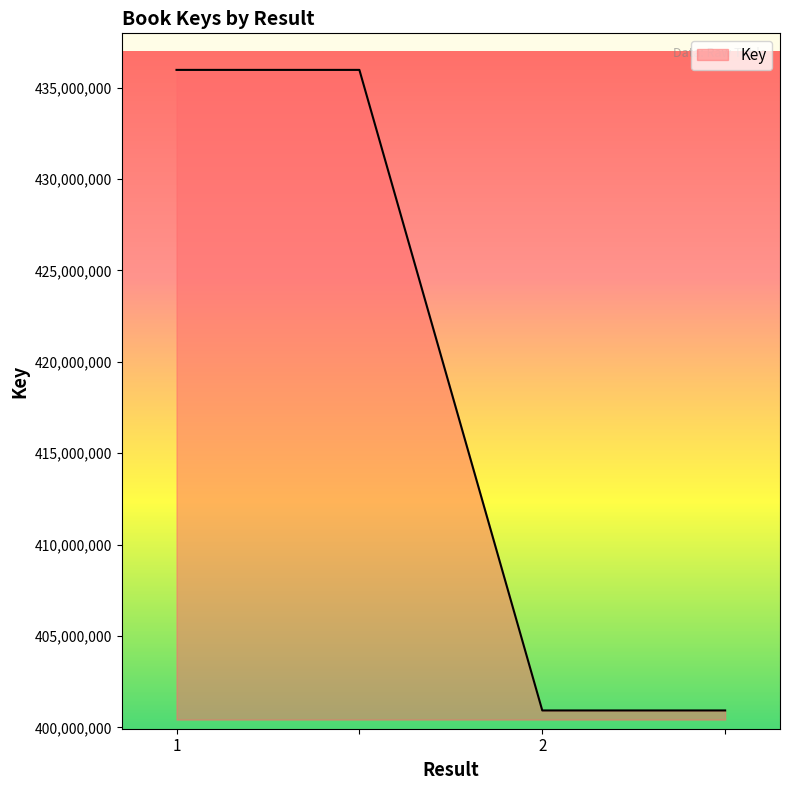

What is the greatest value displayed?

435970219